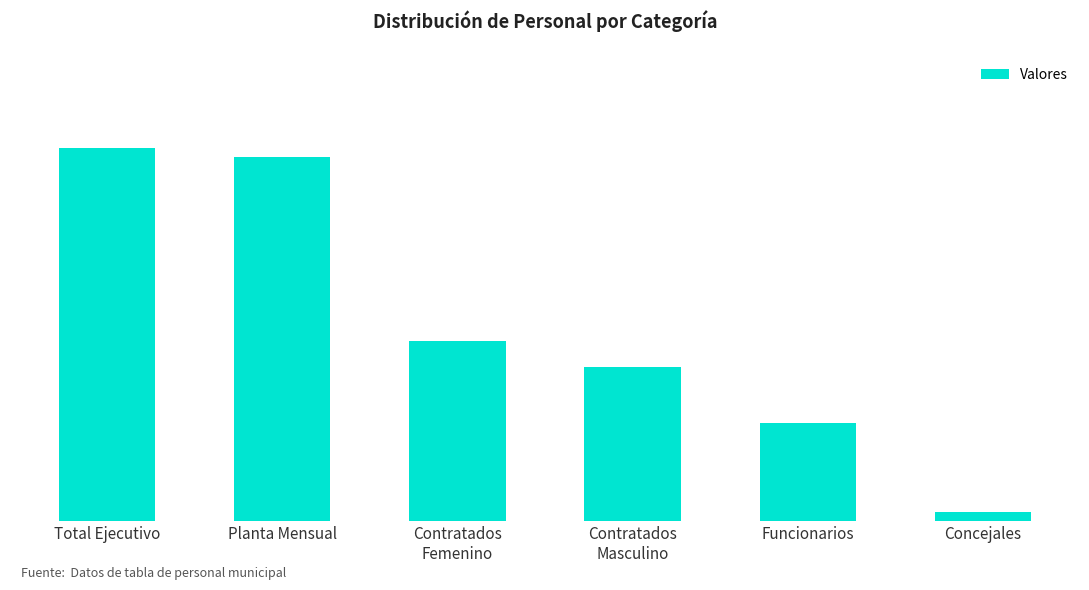

Reading left to right, extract all data points from this chart.

Total Ejecutivo=490	Planta Mensual=479	Contratados
Femenino=237	Contratados
Masculino=202	Funcionarios=129	Concejales=12